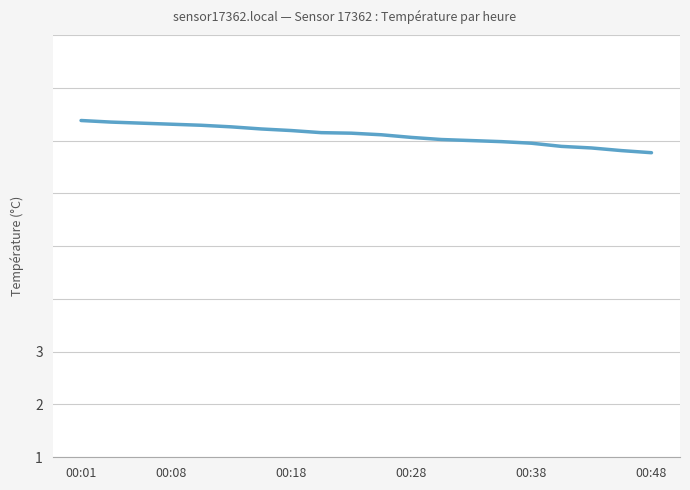

What is the minimum value shown in the chart?

6.8